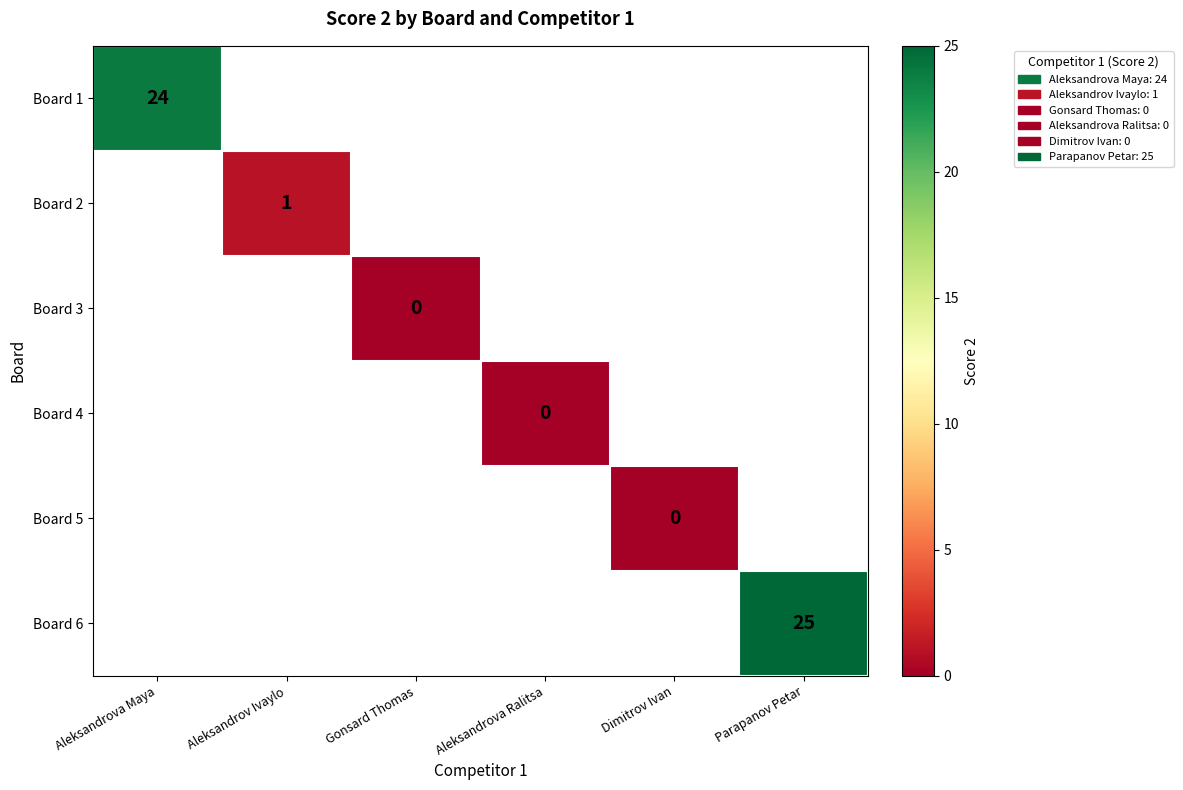

At how many categories does at least one series exceed 1?

2